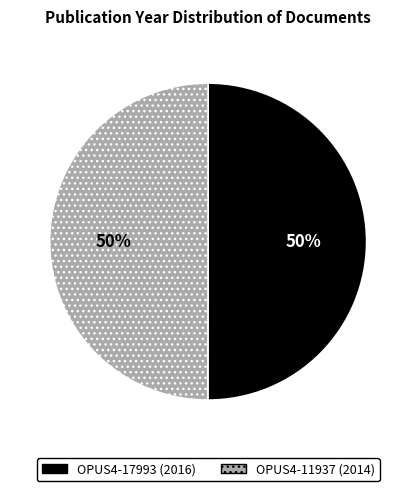

True or false: OPUS4-11937 accounts for 36% of the total.

False